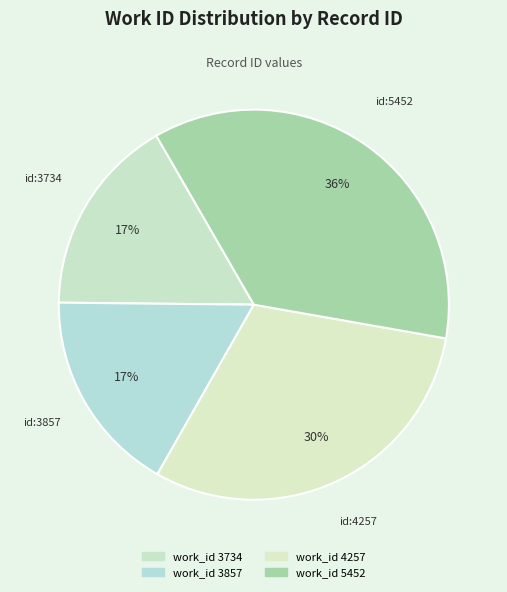

How many segments does this pie chart have?

4